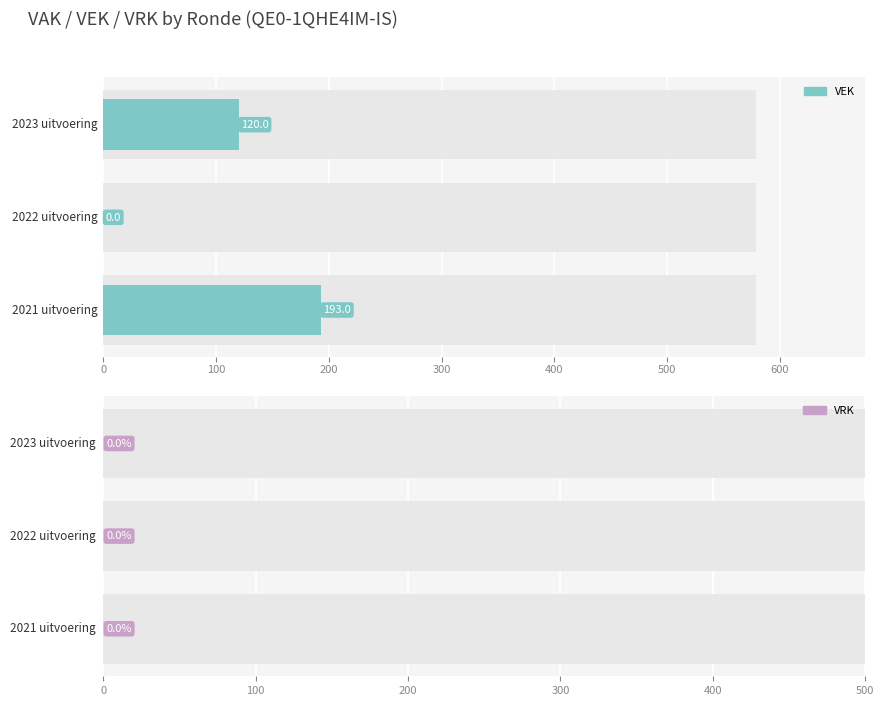

Rank the series at 0 from lowest to highest value.

VRK, VEK